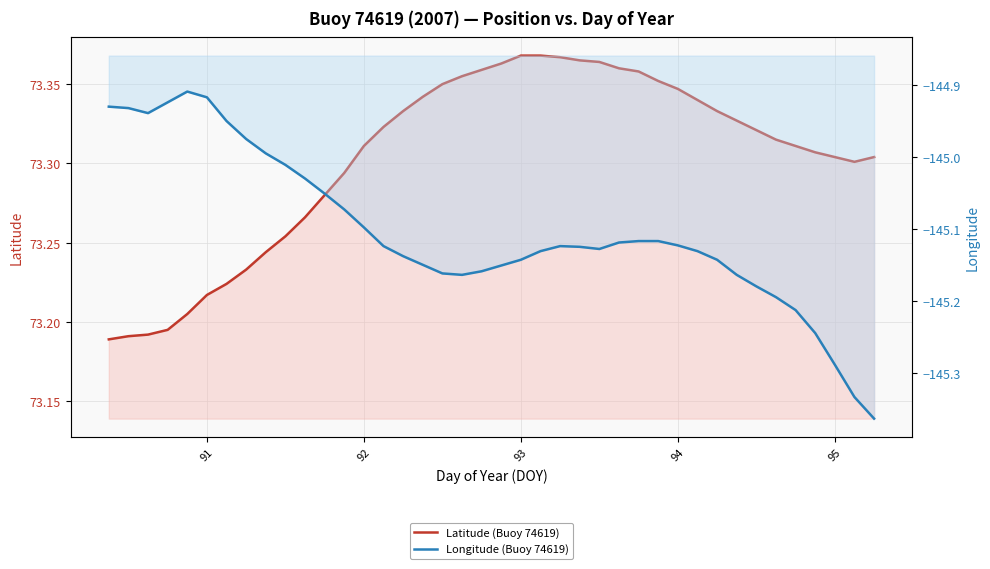

How many values in the Longitude (Buoy 74619) series are below -145?

31